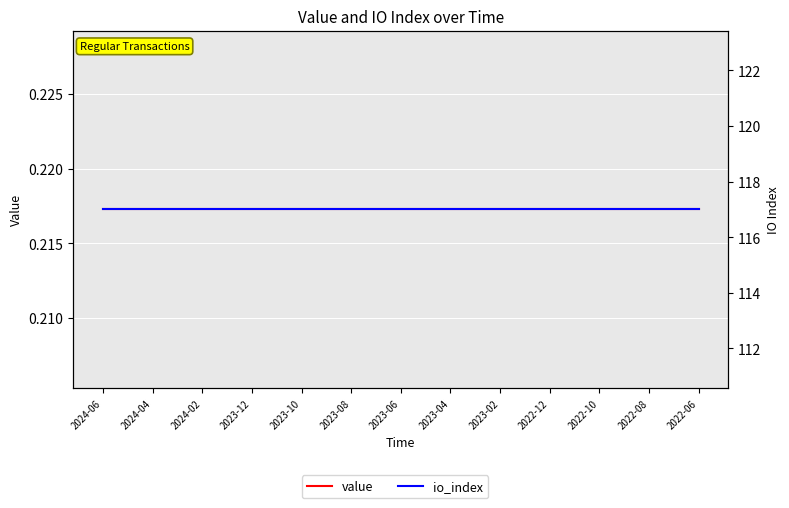

Is this an area chart (filled region under the line)?

No